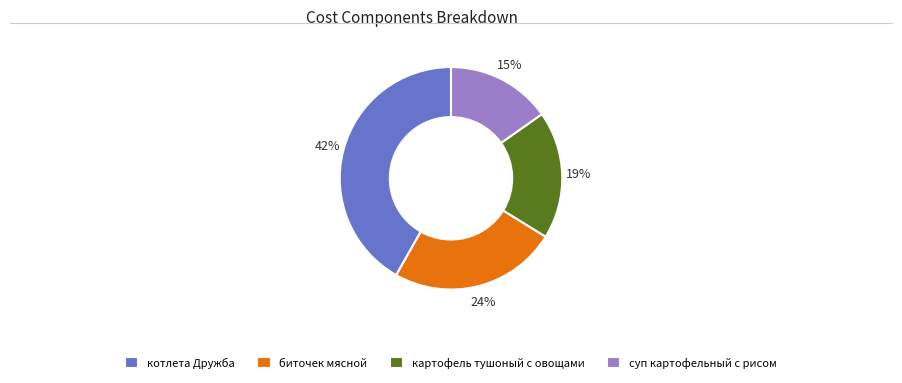

The картофель тушоный с овощами slice represents 5% of the pie. True or false?

False